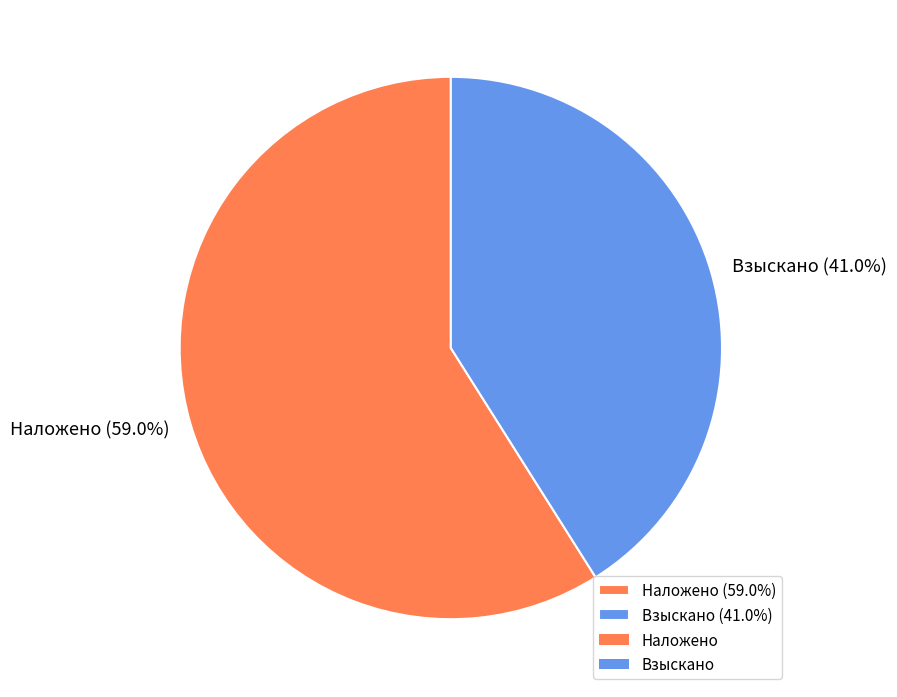

What is the largest slice in the pie chart?

Наложено